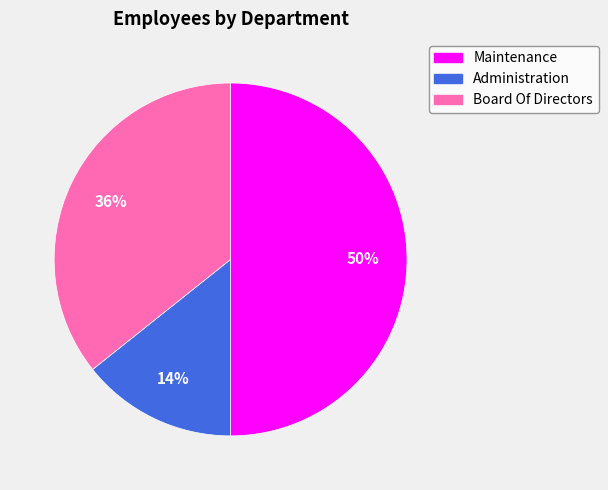

Combined, do Maintenance and Board Of Directors account for over 50%?

Yes